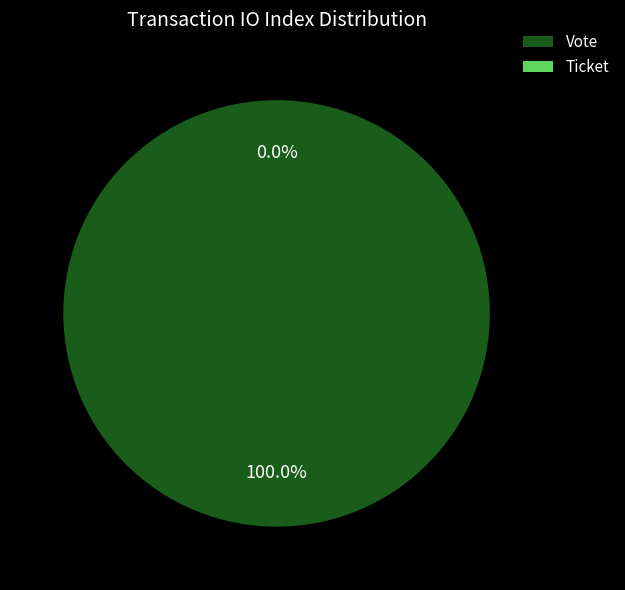

What percentage is the Vote slice, to the nearest percent?

100%